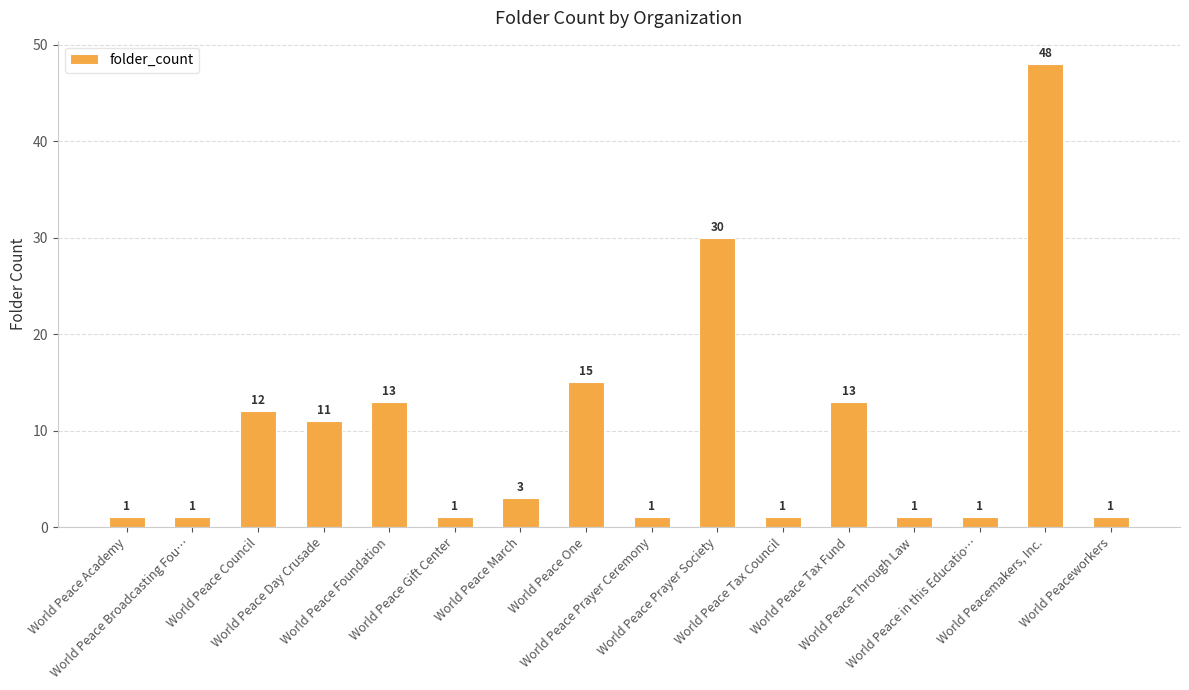

The value at World Peace Gift Center is 1. True or false?

True